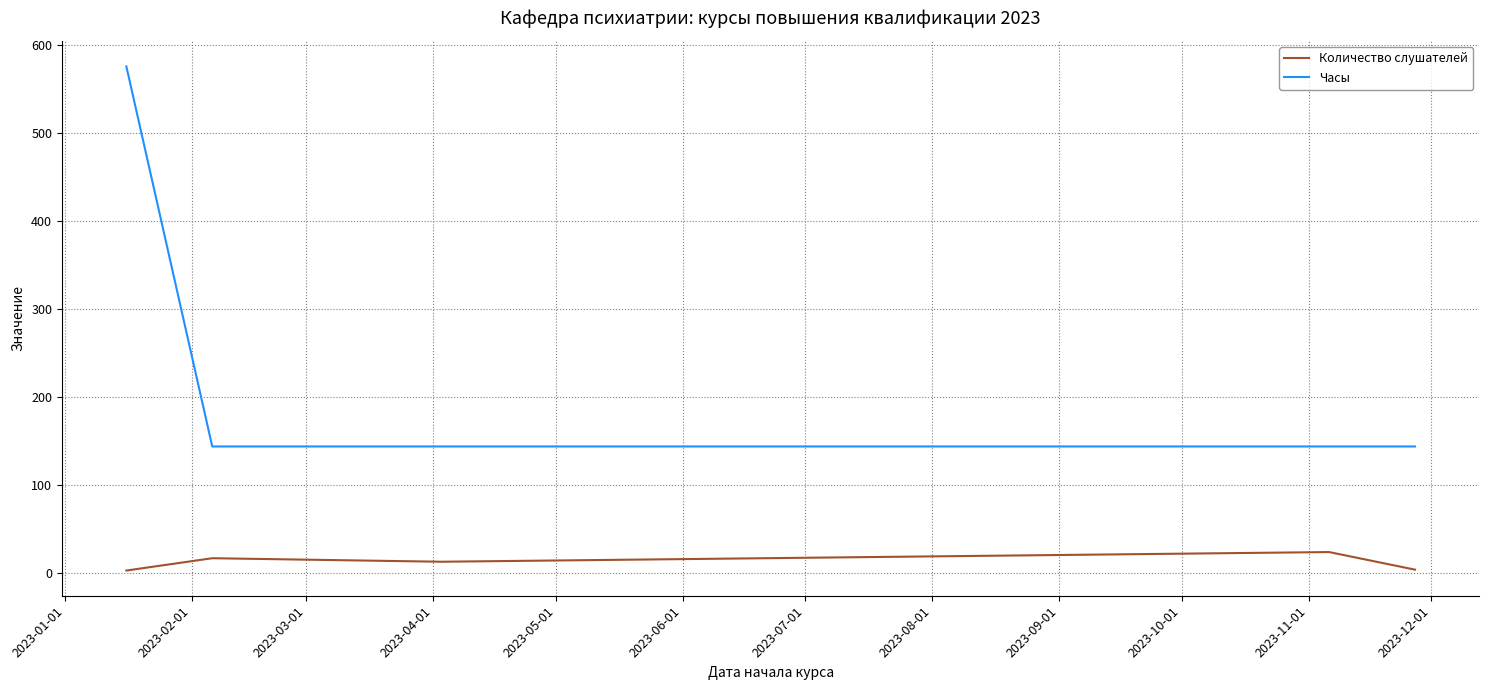

Which series has the largest total across all categories?

Часы